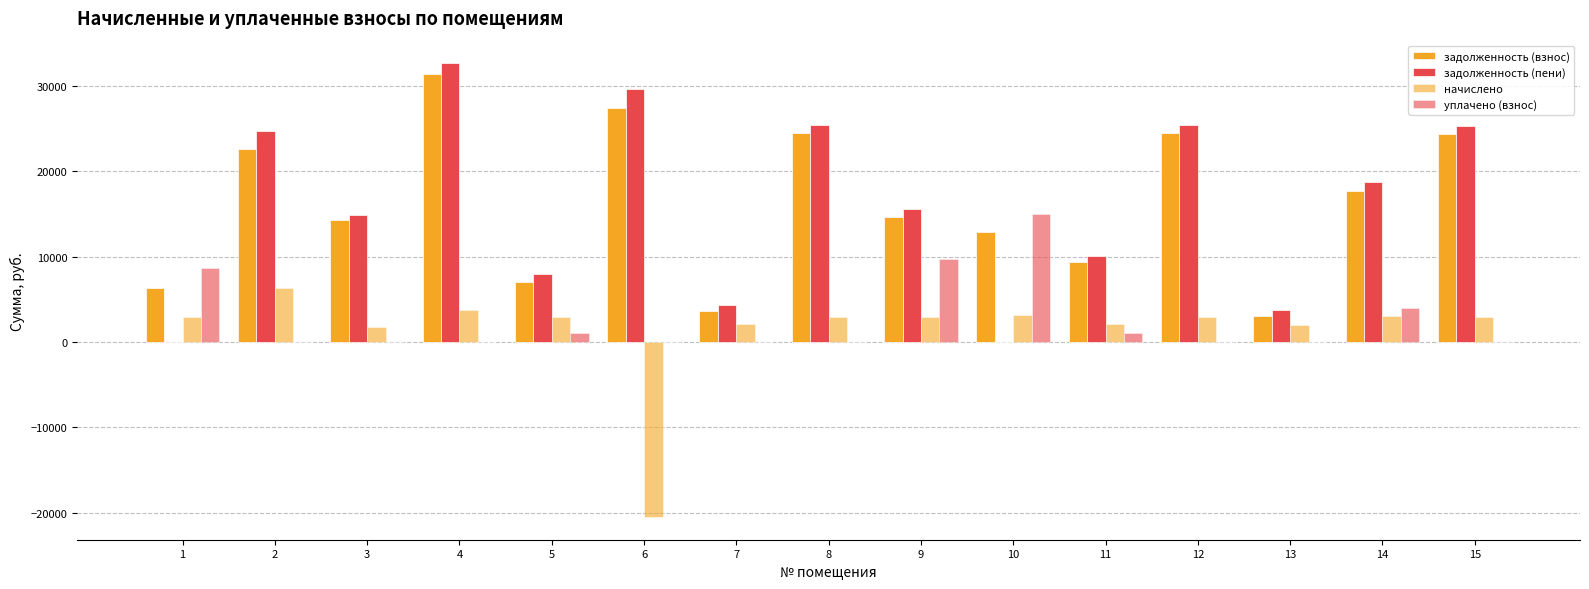

Does the chart contain stacked bars?

No